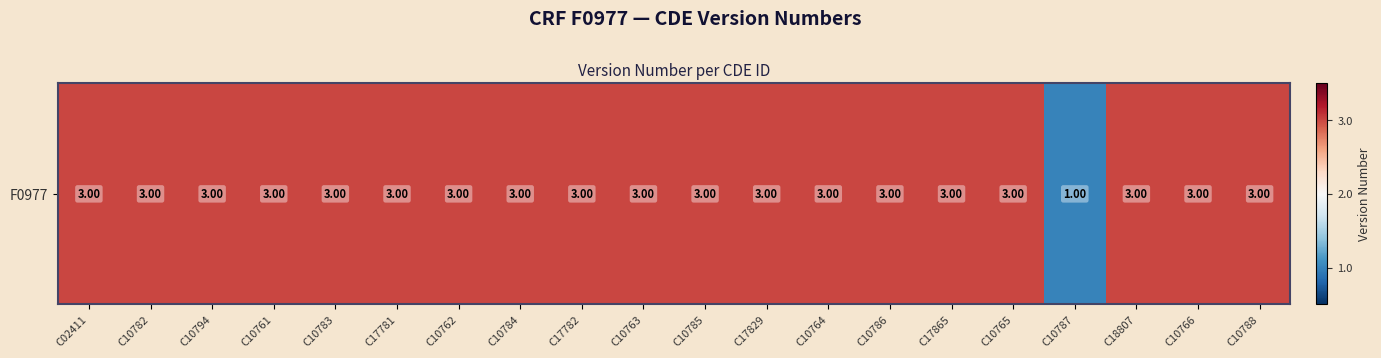

List the labels in order of value, smallest first.

C10787, C02411, C10782, C10794, C10761, C10783, C17781, C10762, C10784, C17782, C10763, C10785, C17829, C10764, C10786, C17865, C10765, C18807, C10766, C10788